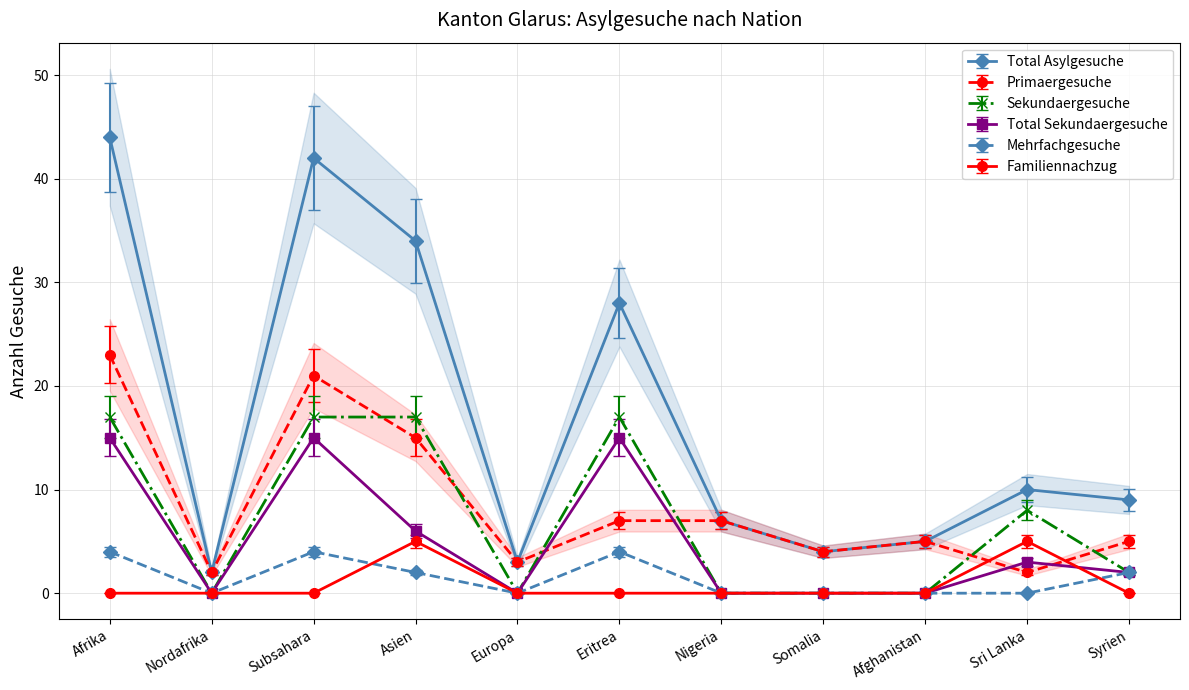

True or false: Total Sekundaergesuche has a value of 5.9 at Nigeria.

False